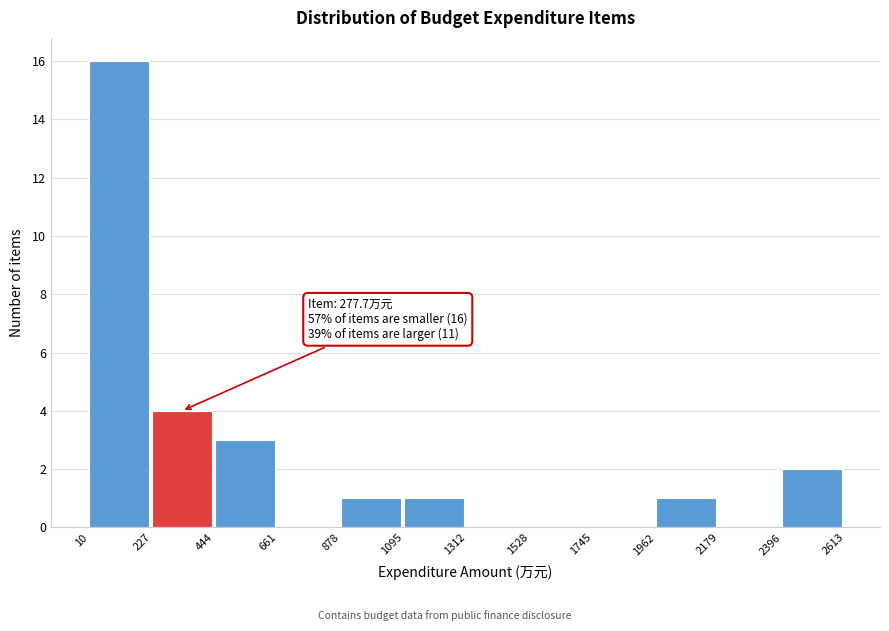

Over which range of the x-axis is the bar tallest?

10 to 227